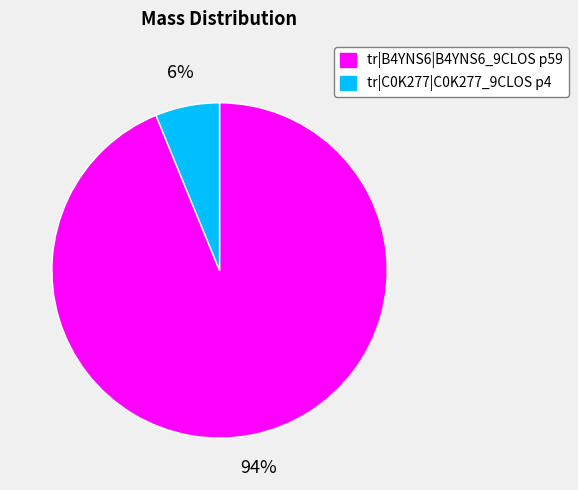

To the nearest percent, what percentage of the pie is tr|C0K277|C0K277_9CLOS p4?

6%